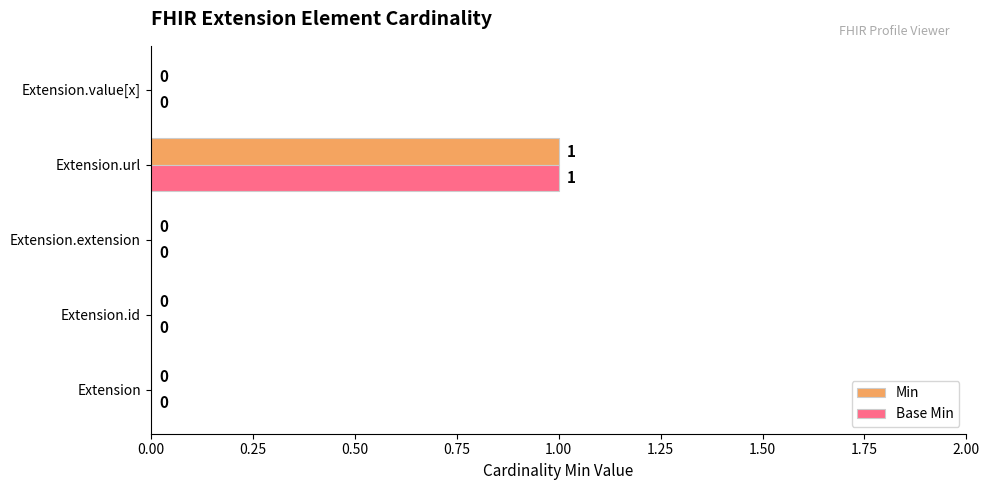

How many Base Min values are between 0 and 1?

5